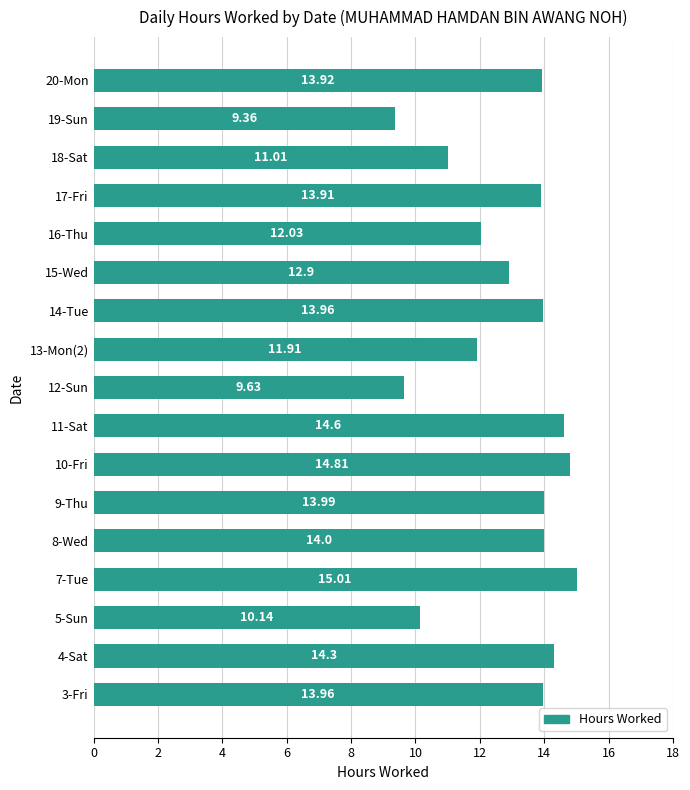

What is the minimum value shown in the chart?

9.4